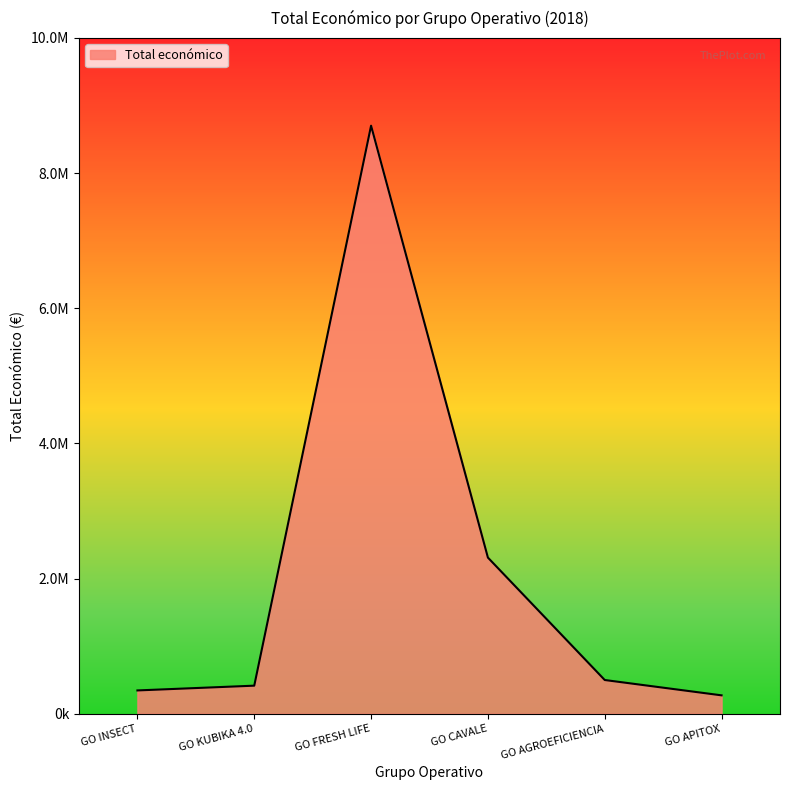

Does the chart display data point markers on the line(s)?

No